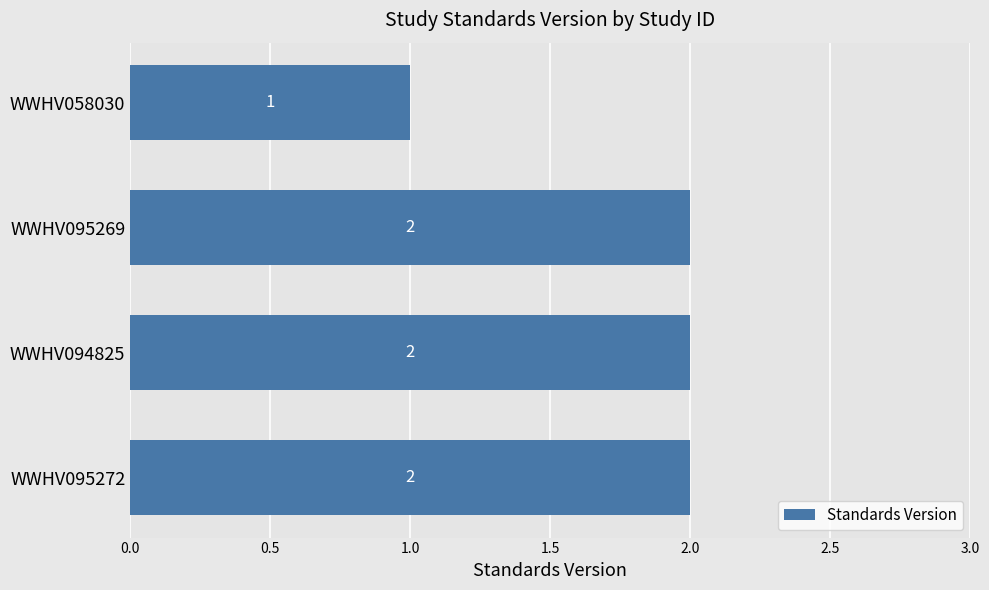

At which label is the value closest to 1?

WWHV058030